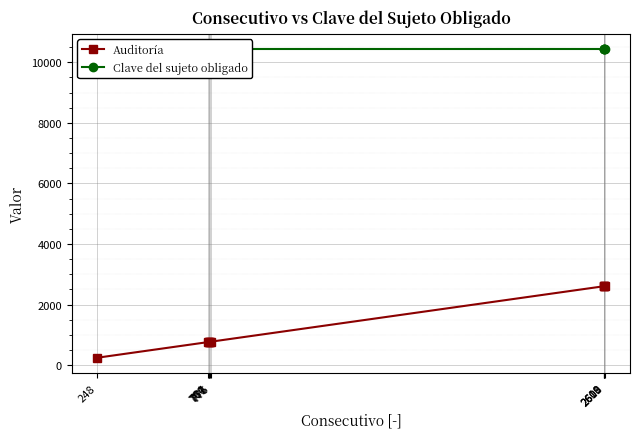

What is the value of the Auditoría point at the 1st from the left?

248